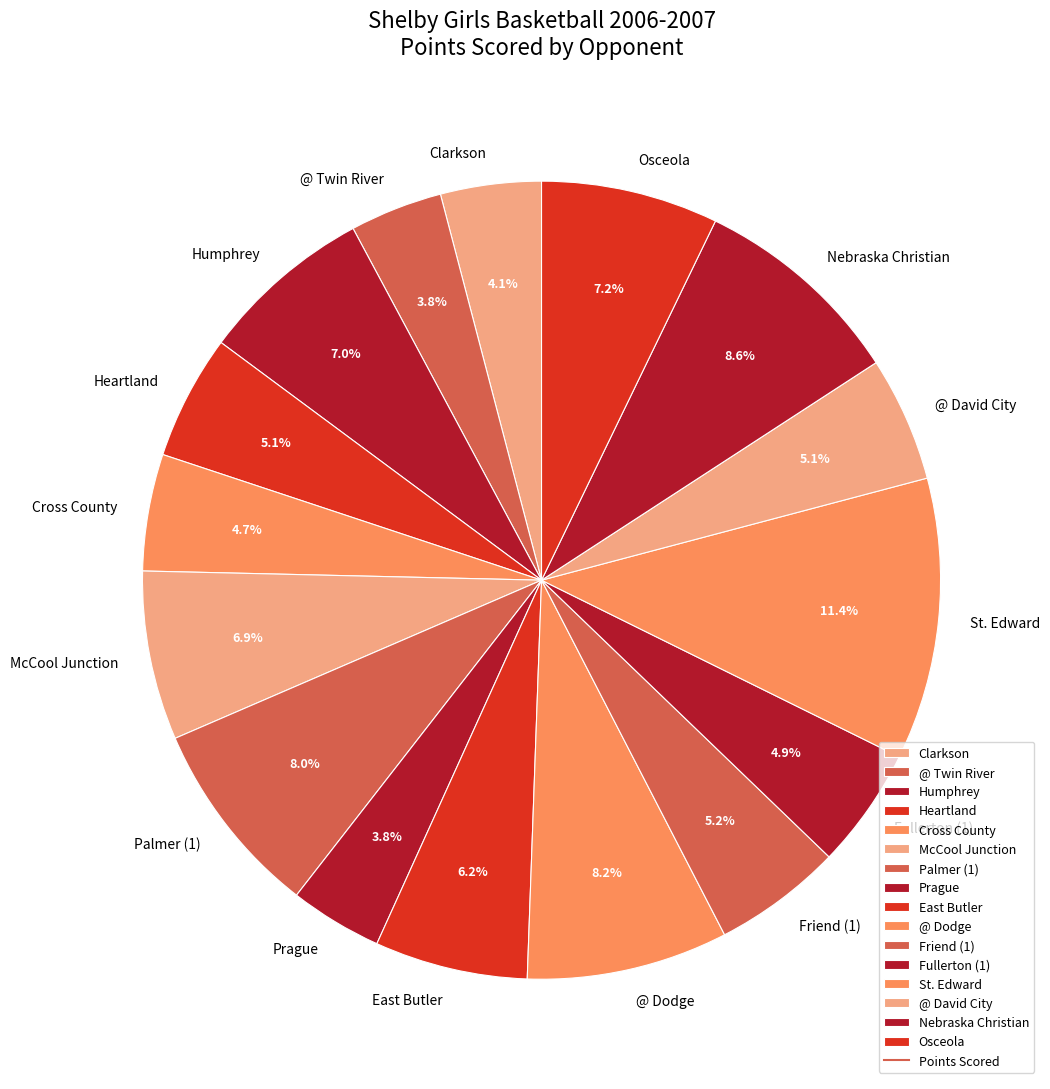

To the nearest percent, what percentage of the pie is @ David City?

5%